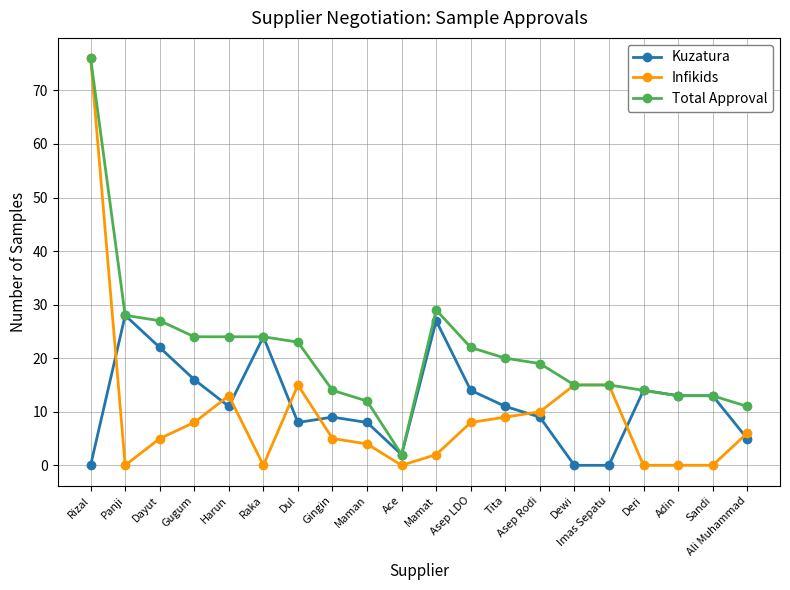

What is the greatest value displayed?

76